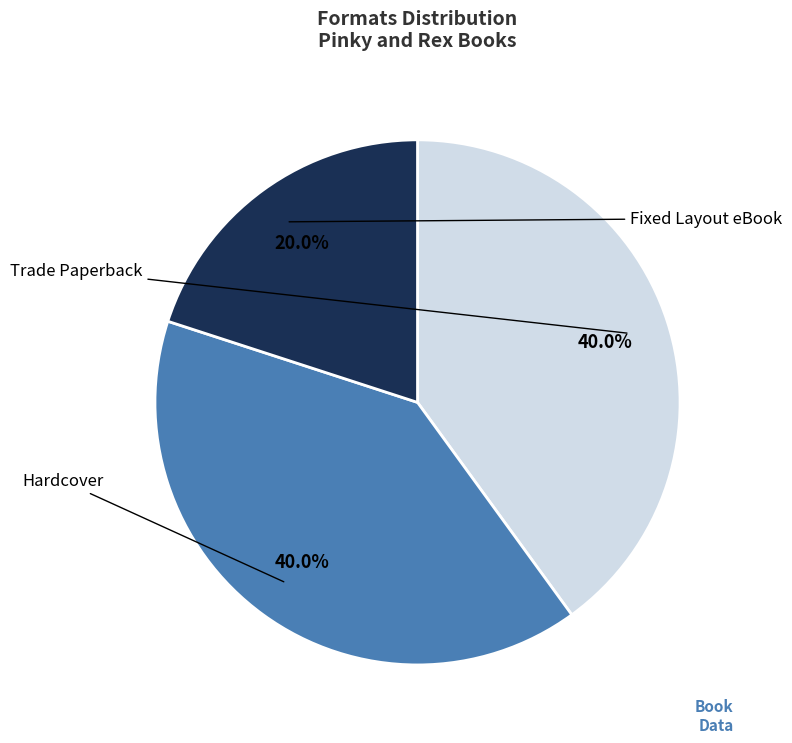

Does Hardcover account for over 50% of the chart?

No